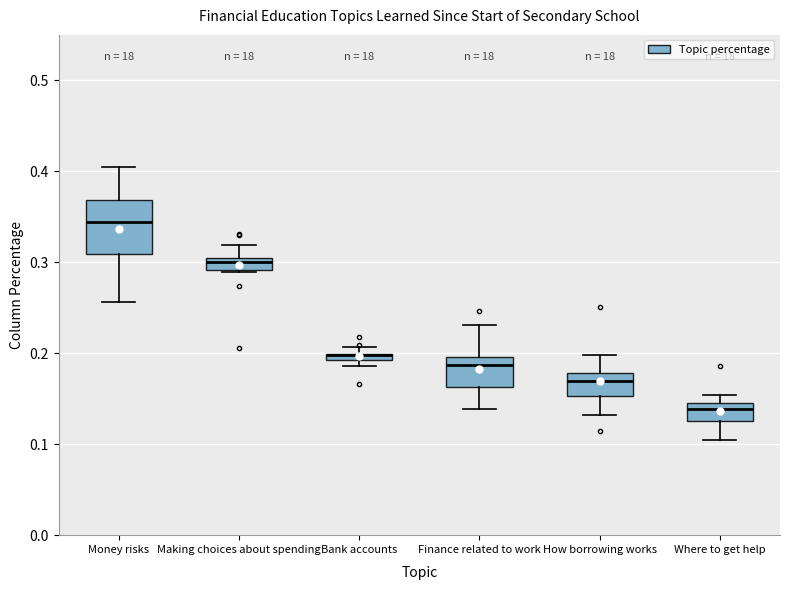

Where does the upper whisker of the box for How borrowing works end on the y-axis? The values are not printed on the chart, so give them approximately, as read against the axis.

0.20